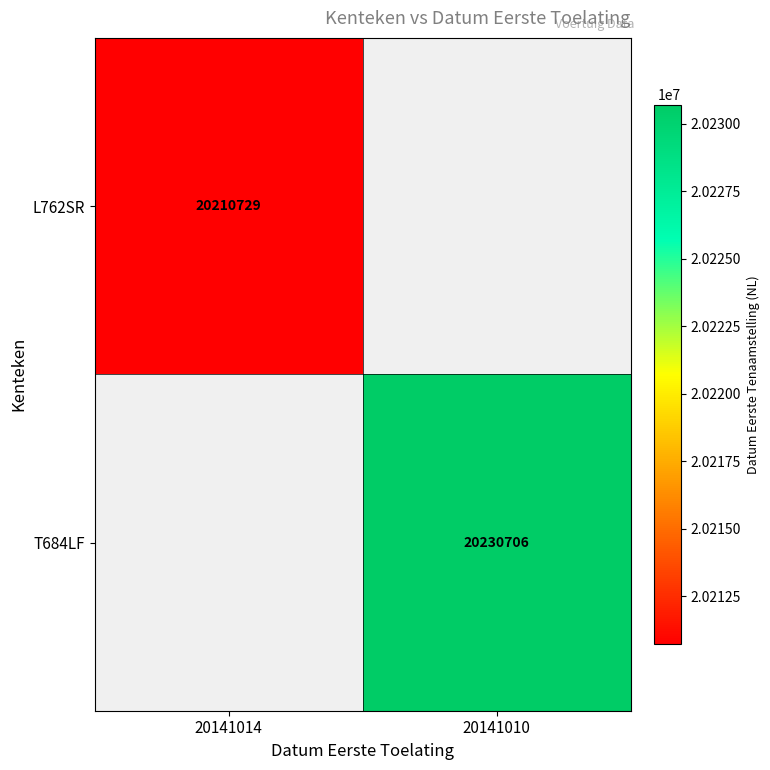

Which category has the lowest value across all series?

20141014